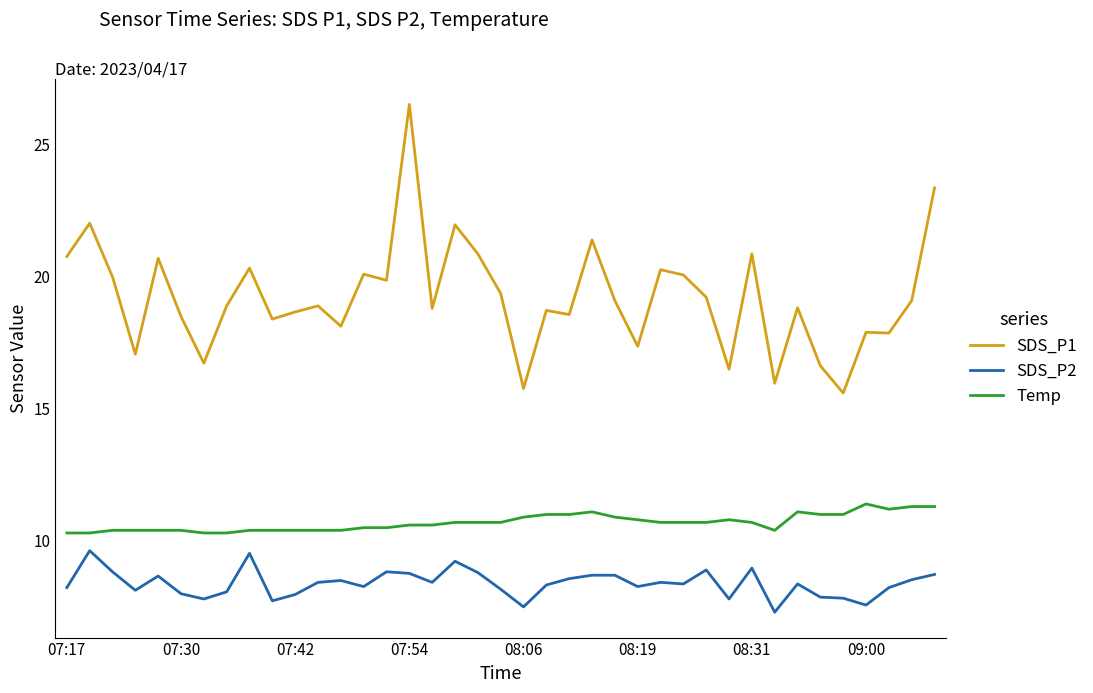

What is the difference between the maximum and minimum values in the SDS_P1 series?

10.9